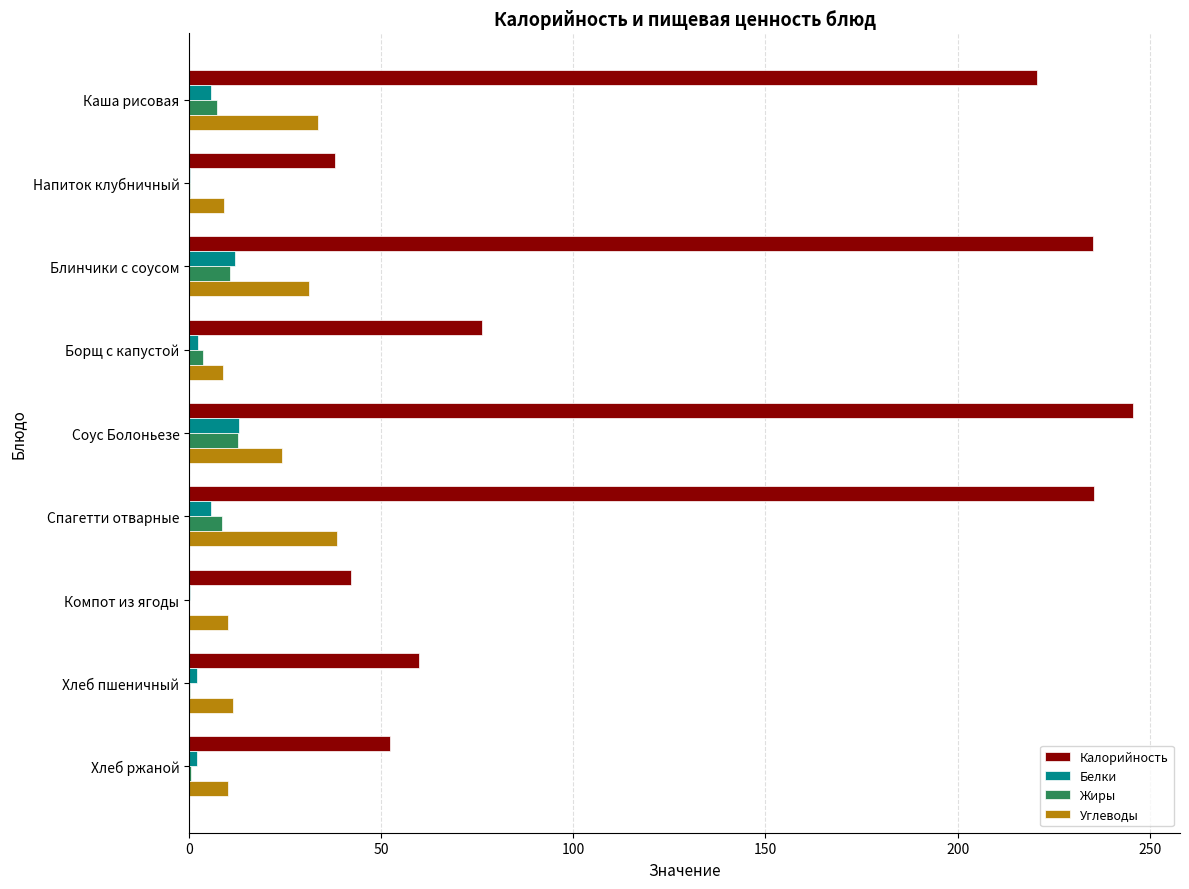

Is the value of Углеводы at Борщ с капустой greater than the value of Жиры at Хлеб ржаной?

Yes